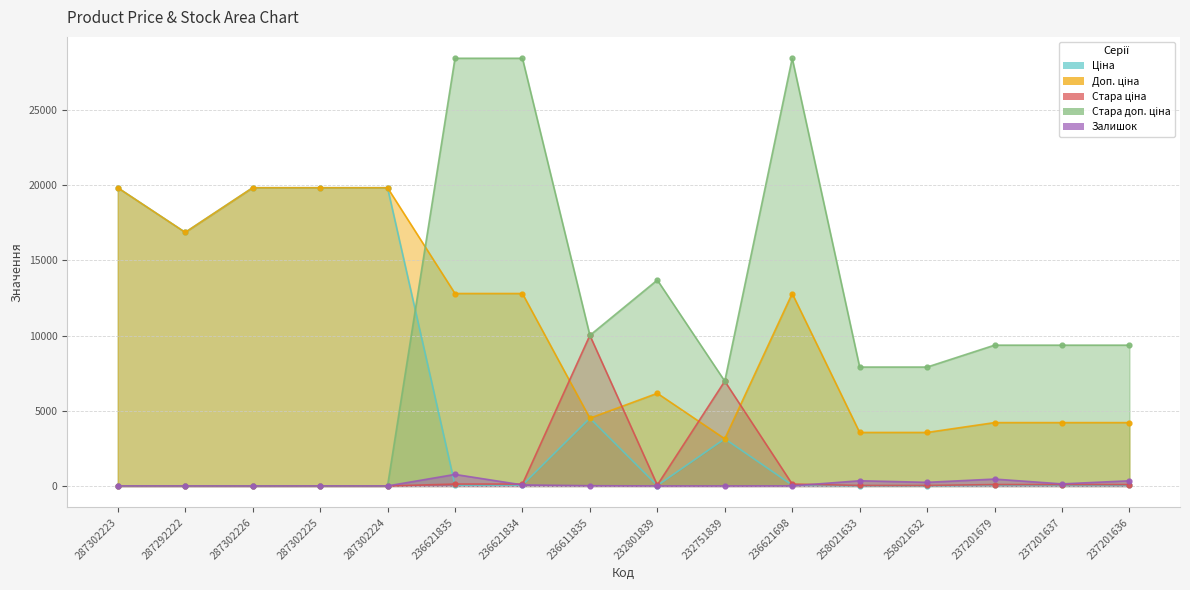

What is the total value across all series at 287302224?

39665.1